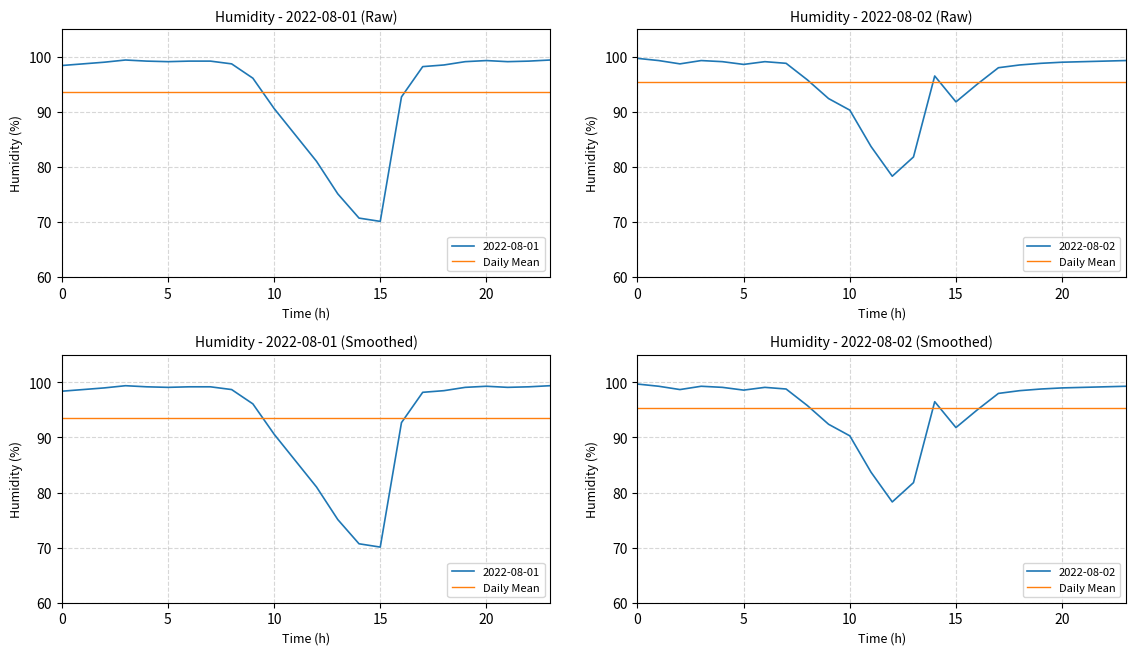

Which category has the lowest value across all series?

15